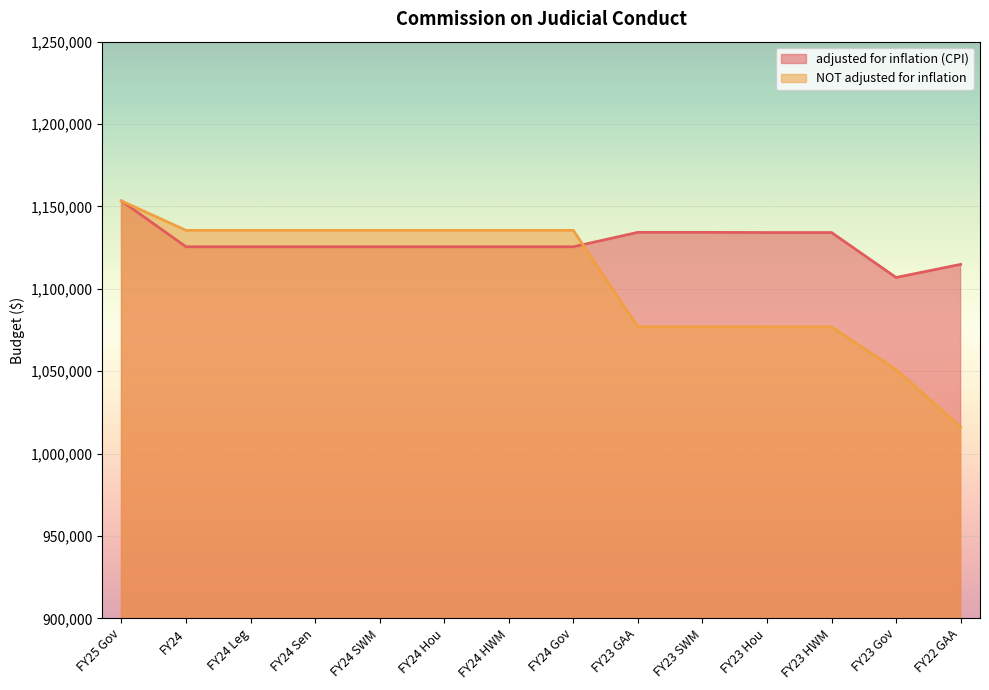

Which has a higher value, FY22 GAA or FY24 Gov?

FY24 Gov